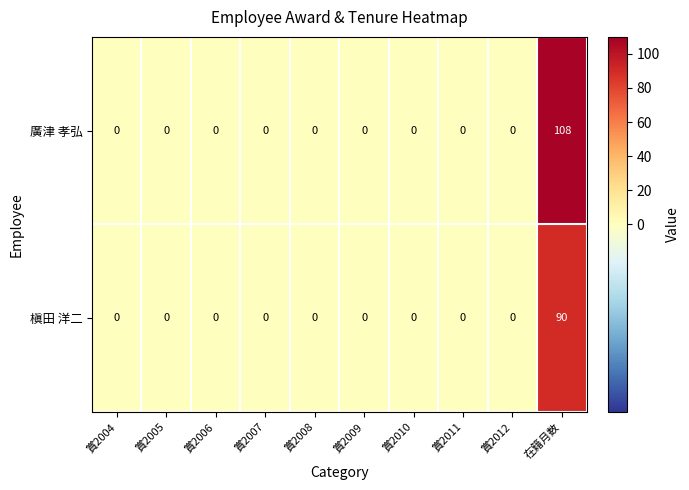

Rank the series by their average value, from lowest to highest.

槇田 洋二, 廣津 孝弘